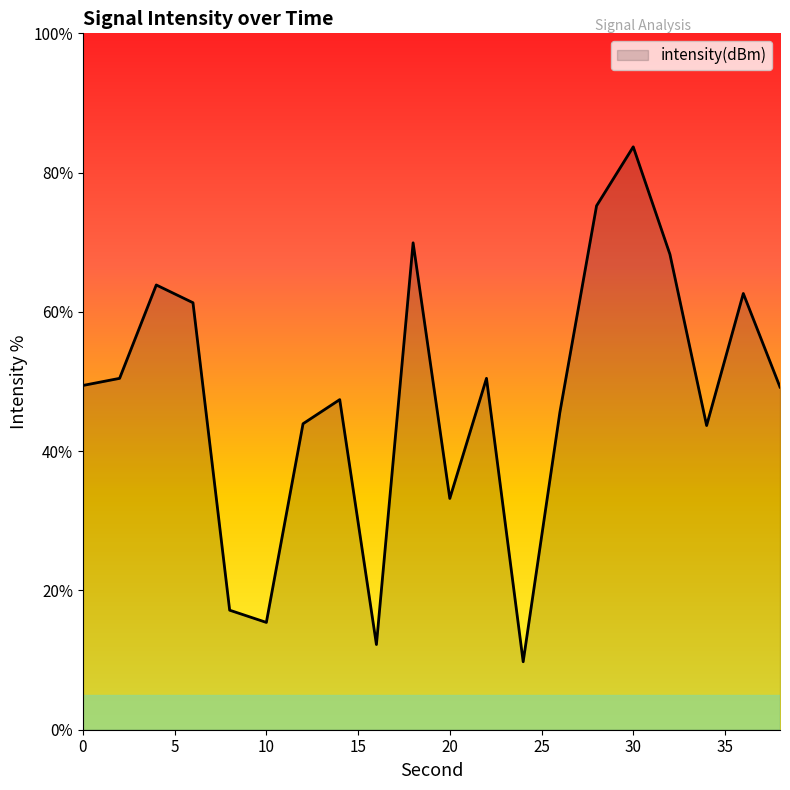

What is the maximum value shown in the chart?

83.7